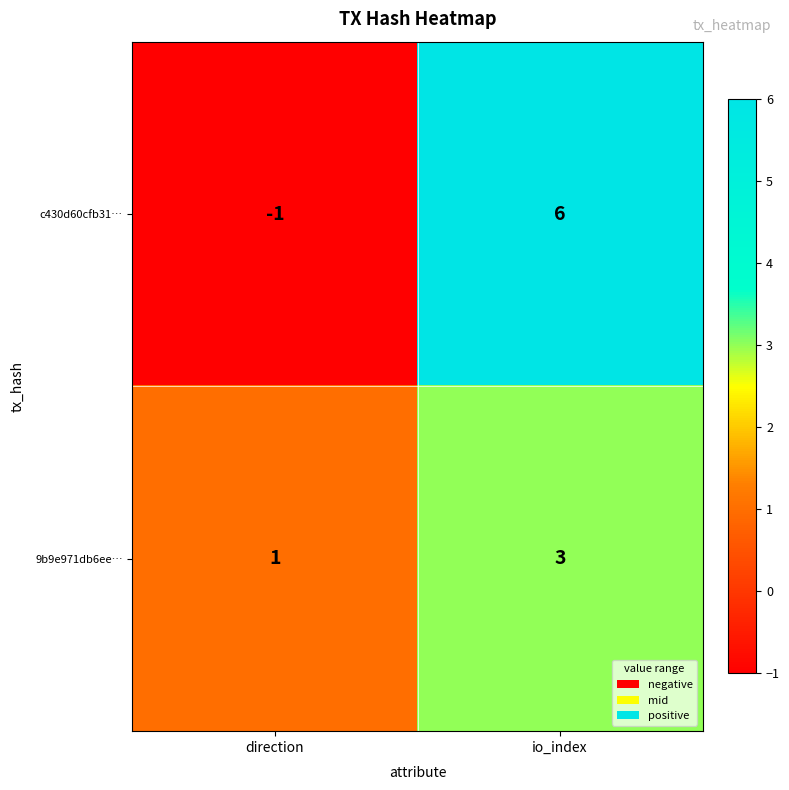

Is it true that c430d60cfb31… equals -1 at direction?

True